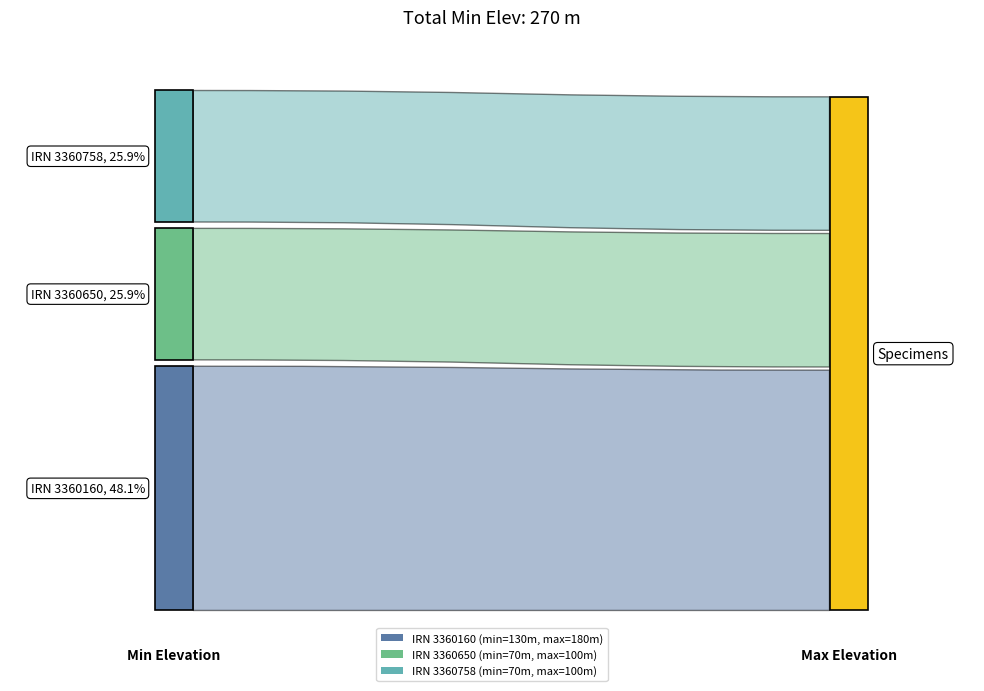

Reading left to right, list all the values displayed in this chart.

Minimum Elevation: 3360160=130	3360650=70	3360758=70
Maximum Elevation: 3360160=180	3360650=100	3360758=100